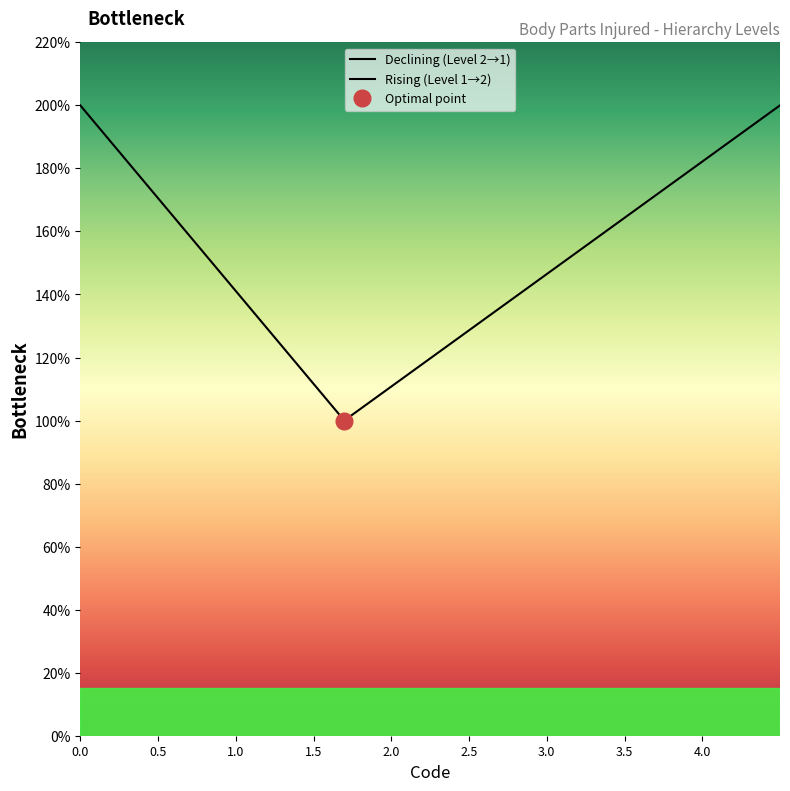

The value at Brain is 4. True or false?

False